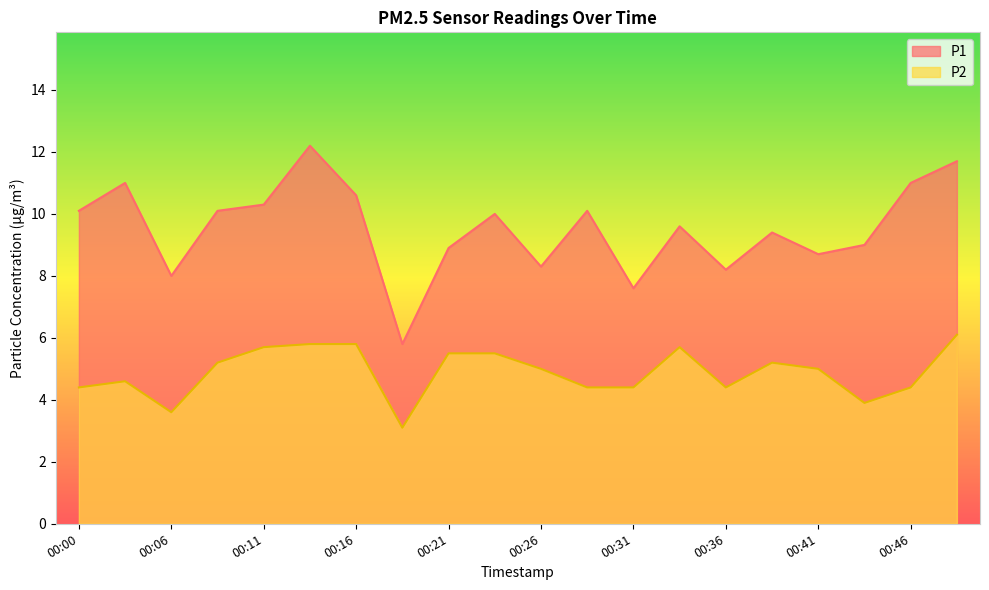

Where is P2 nearest to the value 4?

00:43